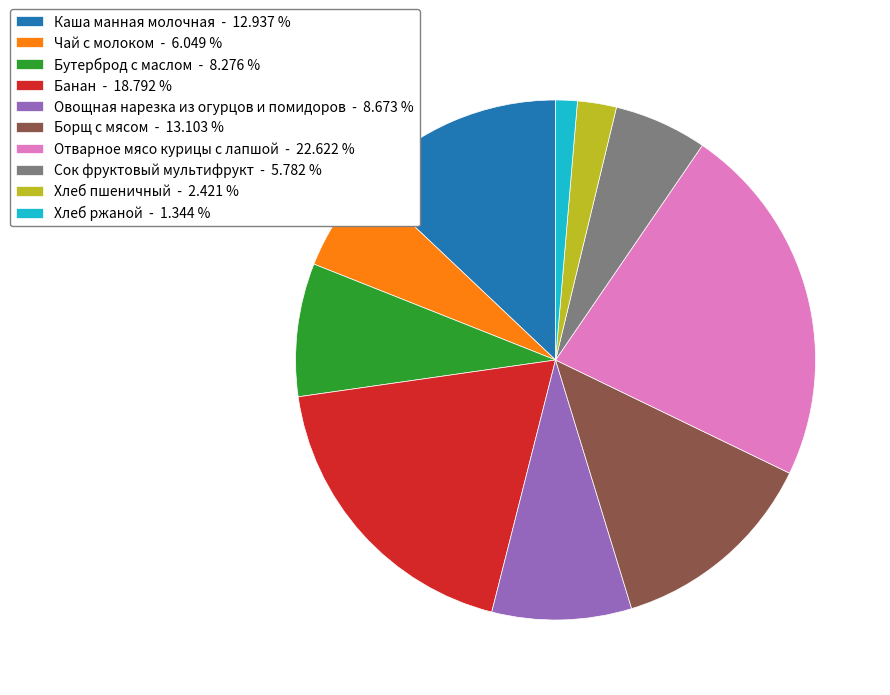

Is there any slice that represents more than half of the pie?

No